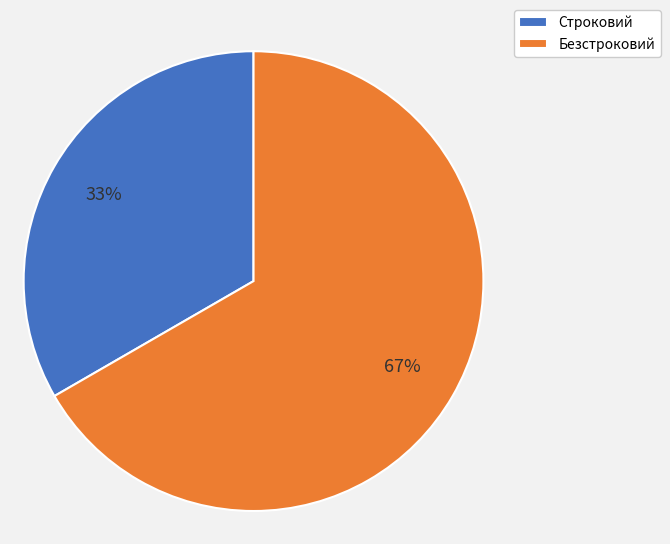

True or false: Безстроковий accounts for 67% of the total.

True